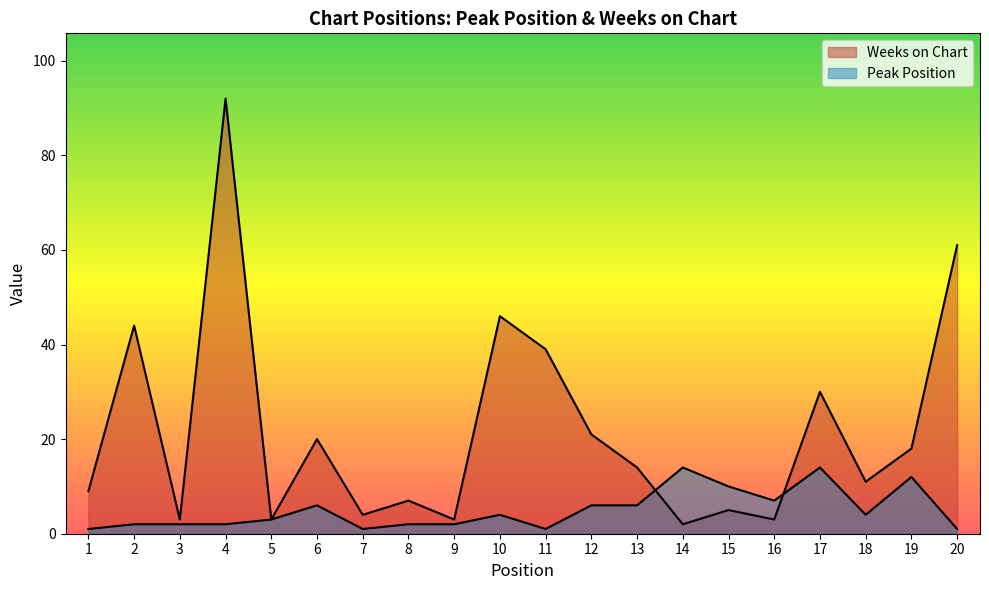

The Peak Position series shows 3 at 3. True or false?

False